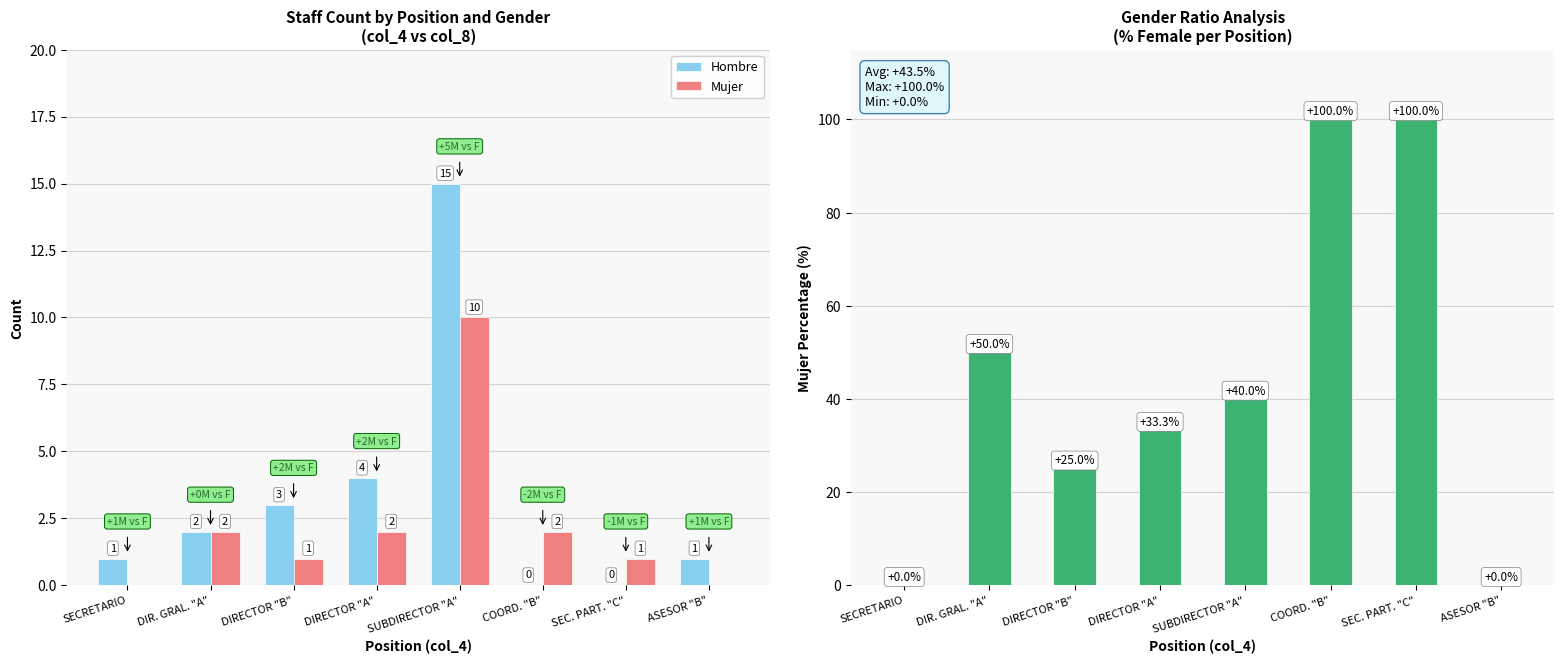

How many data points in Hombre are above 2?

3